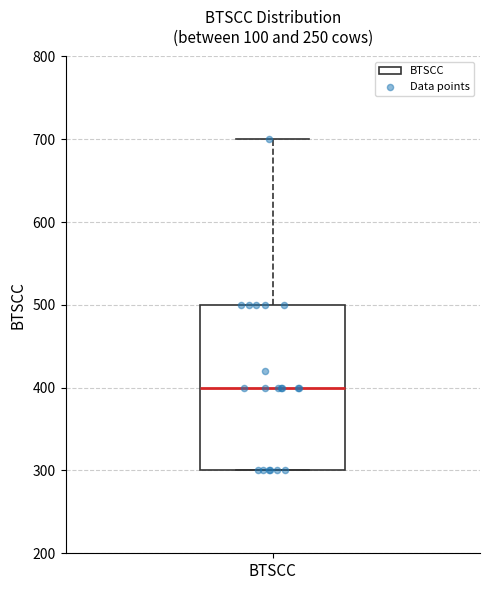

Read this box plot against the y-axis: the position of the median line, the range covered by the box, and the ends of both whiskers. The values are not printed on the chart, so give them approximately, as read against the axis.

median 400, box 300 to 500, whiskers 300 to 700